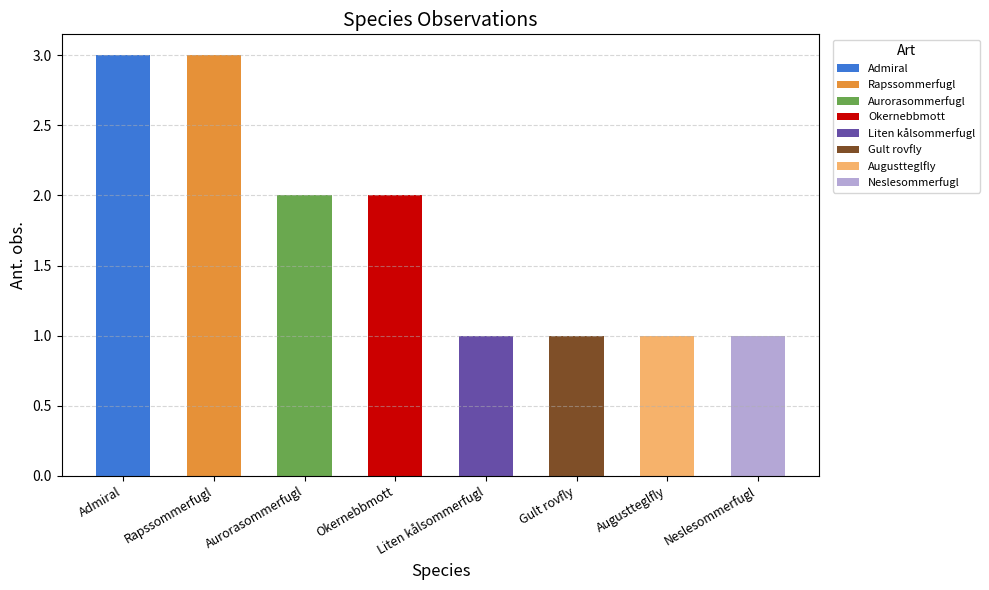

What is the ratio of the value at Admiral to the value at Aurorasommerfugl?

1.5